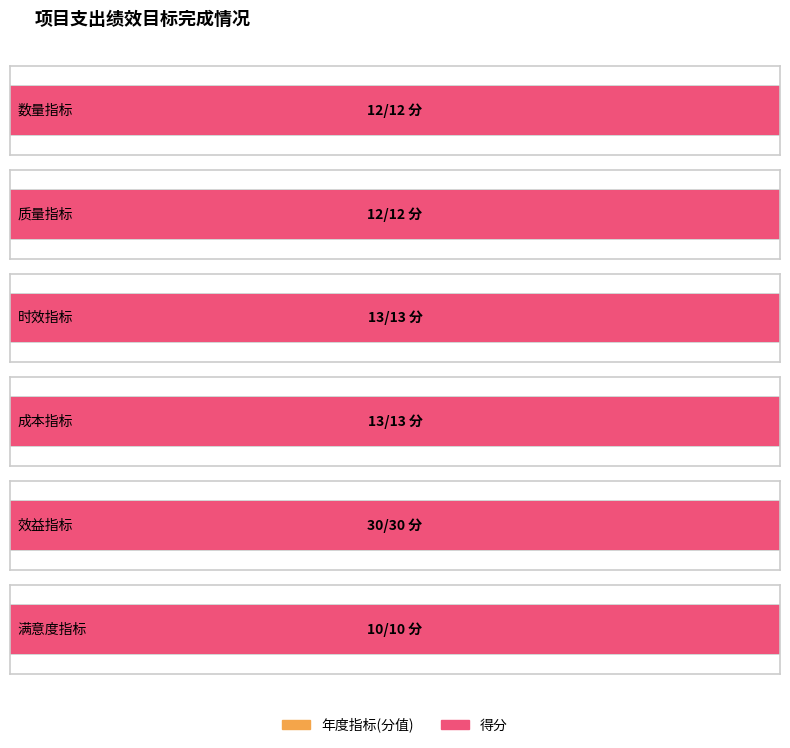

Which series has the largest range (max minus min)?

年度指标(分值)